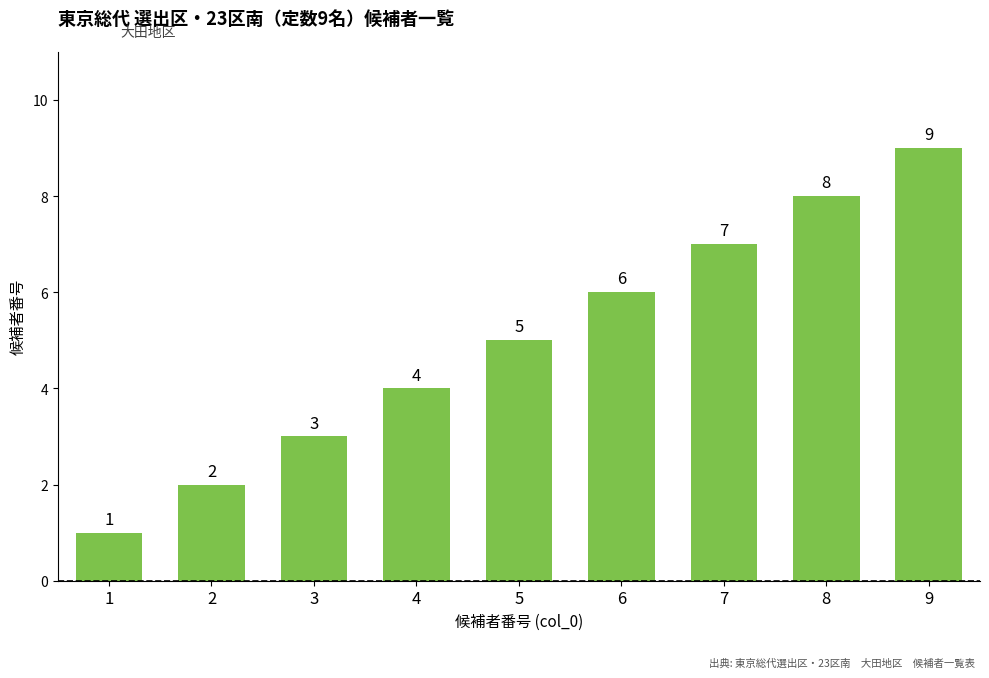

Which has a higher value, 6 or 8?

8